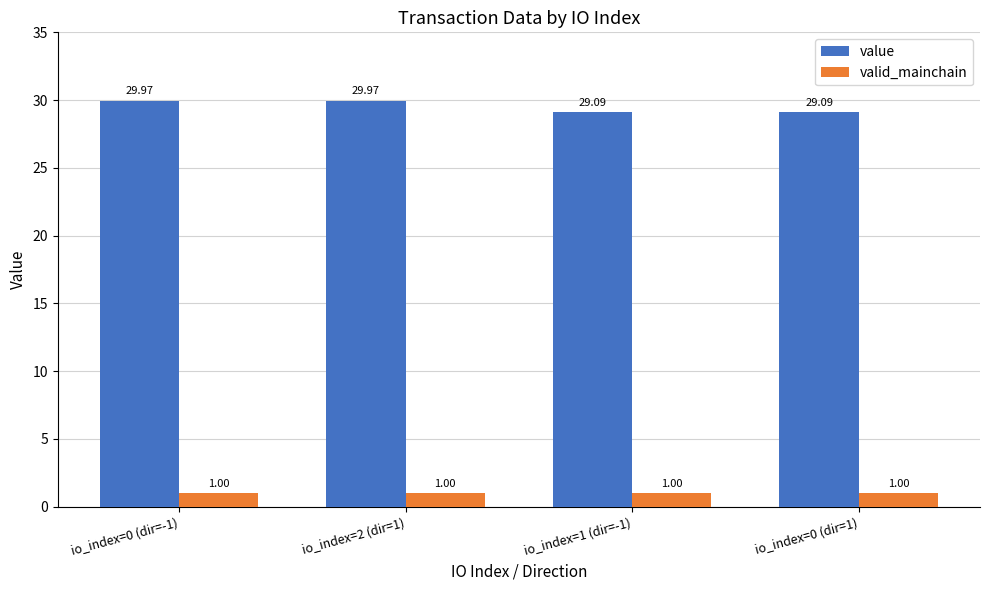

Which series has the largest range (max minus min)?

value